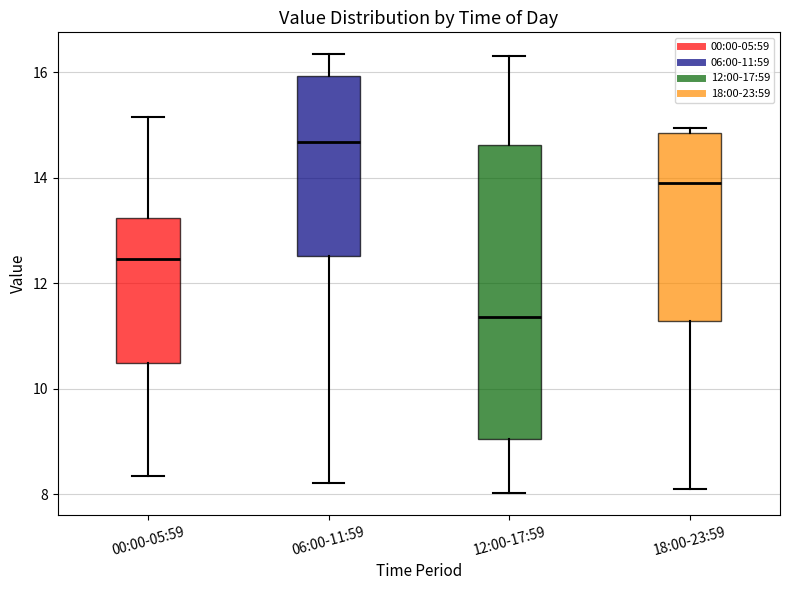

Which box's median line is the lowest?

12:00-17:59